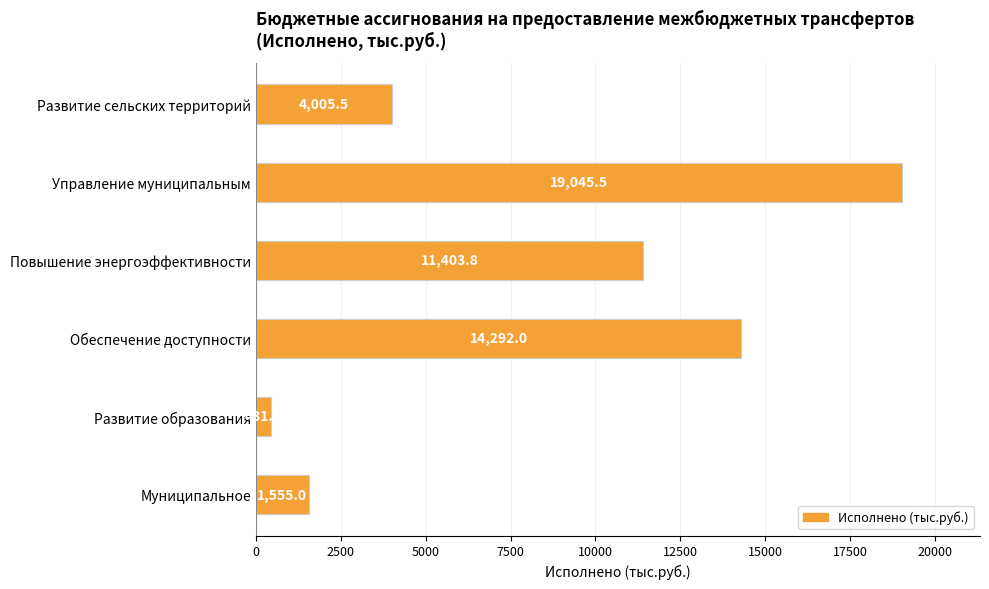

Rank the categories by value from highest to lowest.

Управление муниципальным, Обеспечение доступности, Повышение энергоэффективности, Развитие сельских территорий, Муниципальное, Развитие образования